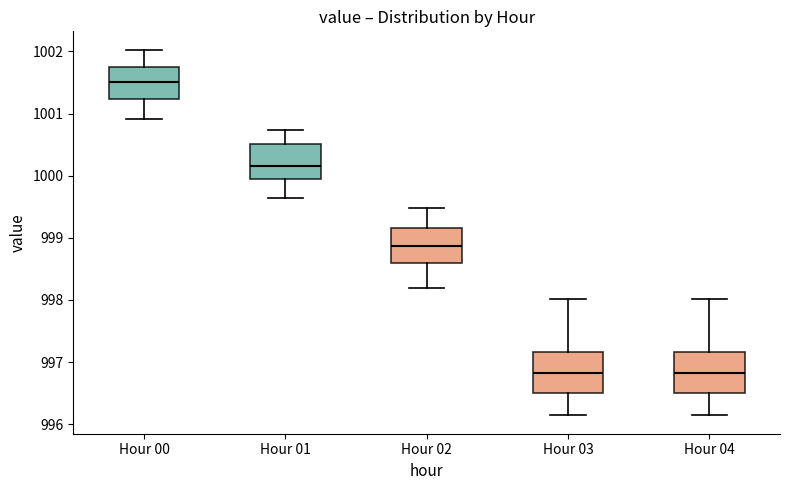

Reading left to right, transcribe this box plot: for each box, give where its median line is, the range the box spans, and where its two whiskers end, as read against the y-axis. The values are not printed on the chart, so give them approximately, as read against the axis.

Hour 00: median 1001.5, box 1001.2 to 1001.8, whiskers 1000.9 to 1002.0
Hour 01: median 1000.2, box 1000.0 to 1000.5, whiskers 999.6 to 1000.7
Hour 02: median 998.9, box 998.6 to 999.2, whiskers 998.2 to 999.5
Hour 03: median 996.8, box 996.5 to 997.2, whiskers 996.1 to 998.0
Hour 04: median 996.8, box 996.5 to 997.2, whiskers 996.1 to 998.0